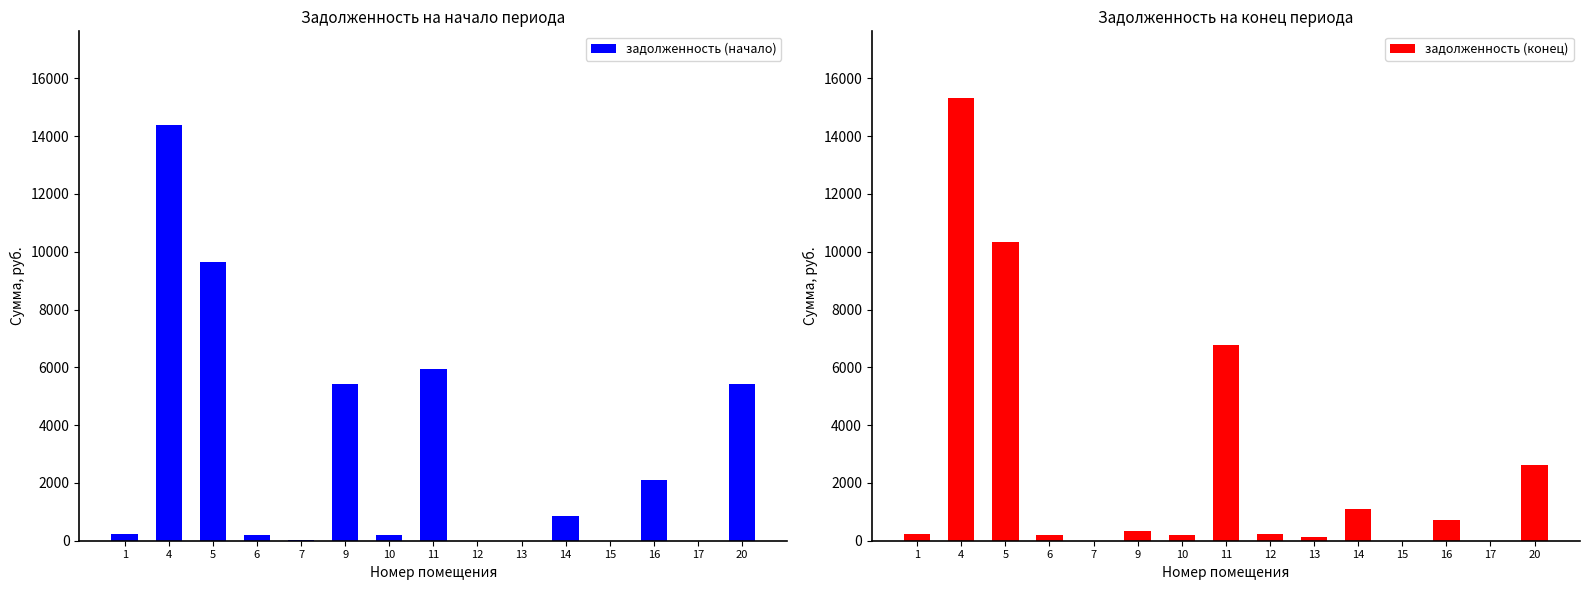

At which label is задолженность (начало) closest to 7191?

11